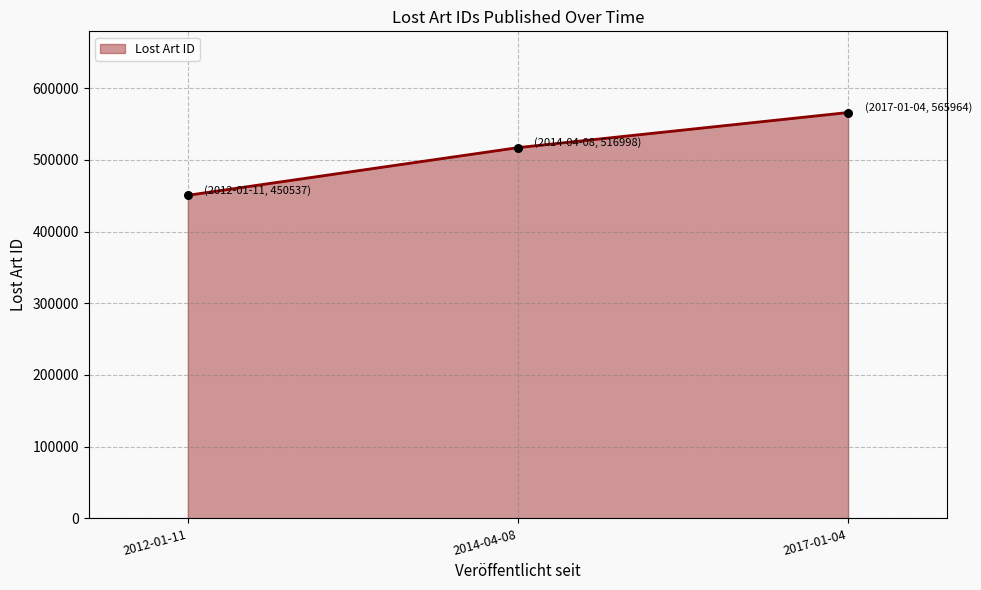

Between 2012-01-11 and 2017-01-04, which is larger?

2017-01-04